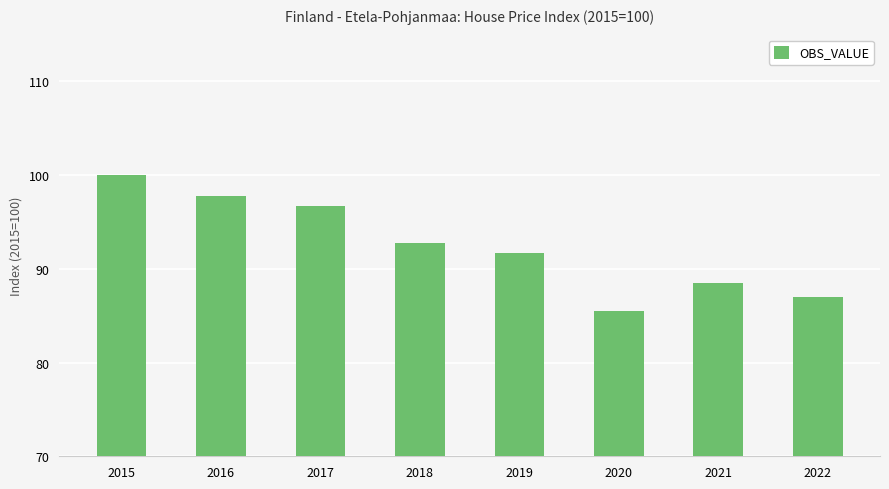

The chart shows a value of 92.8 at 2018. True or false?

True